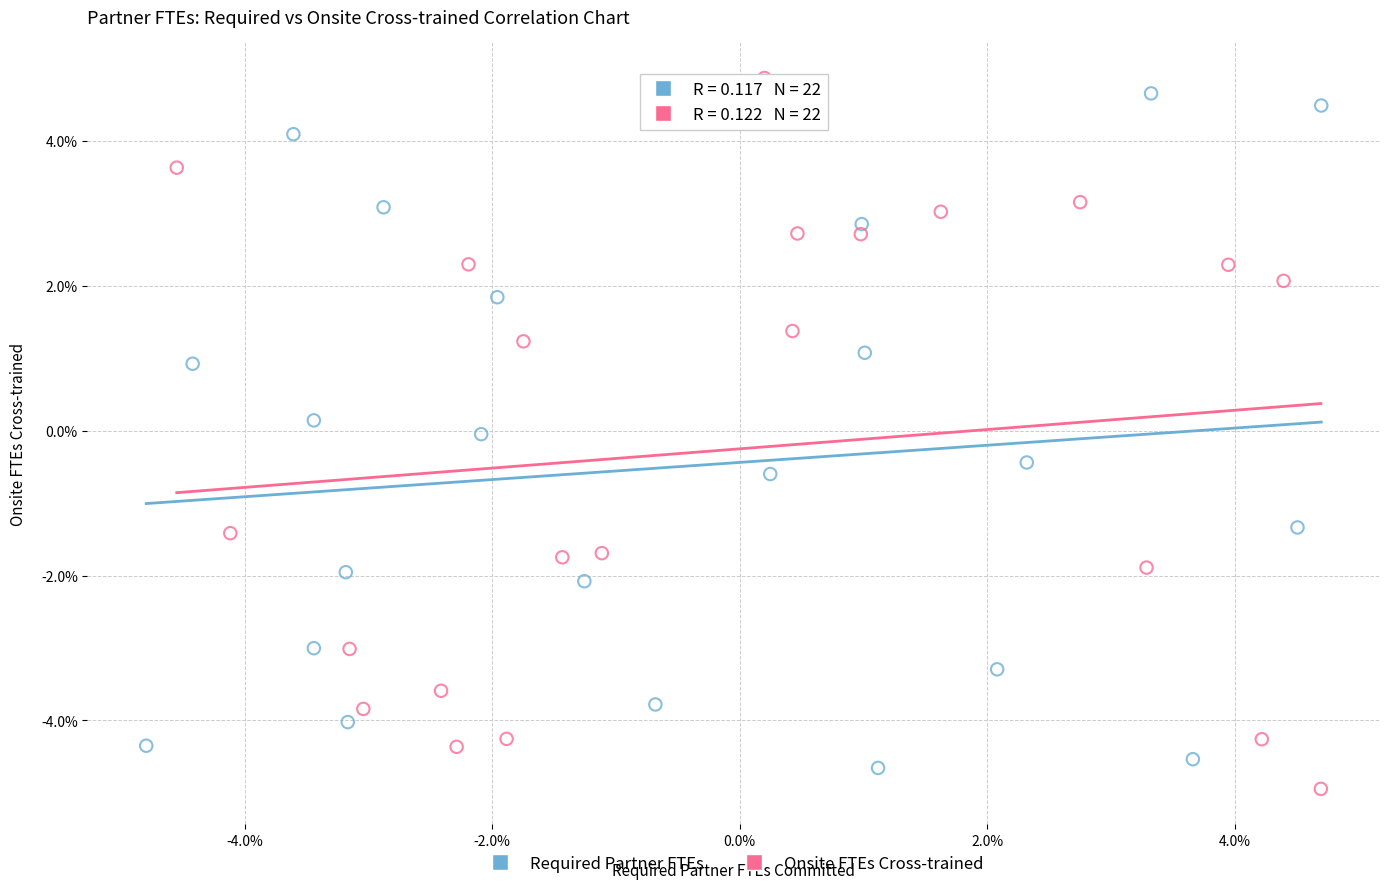

Which series contains the highest Y value?

Onsite FTEs Cross-trained